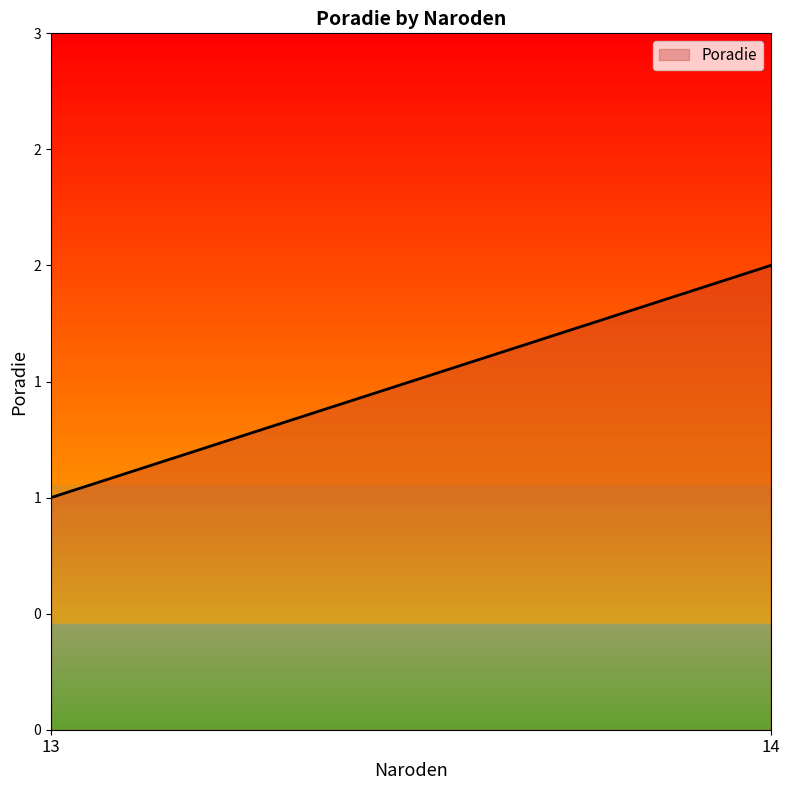

Rank the categories by value from highest to lowest.

14, 13